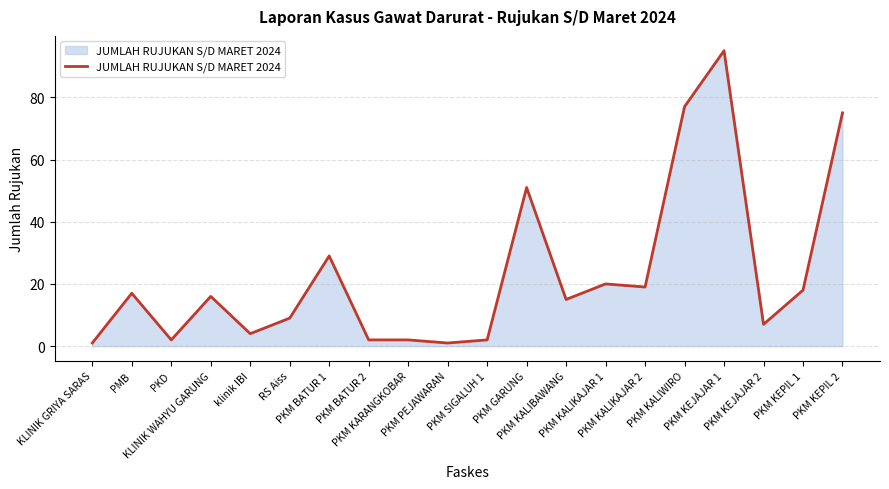

The chart shows a value of 4 at klinik IBI. True or false?

True